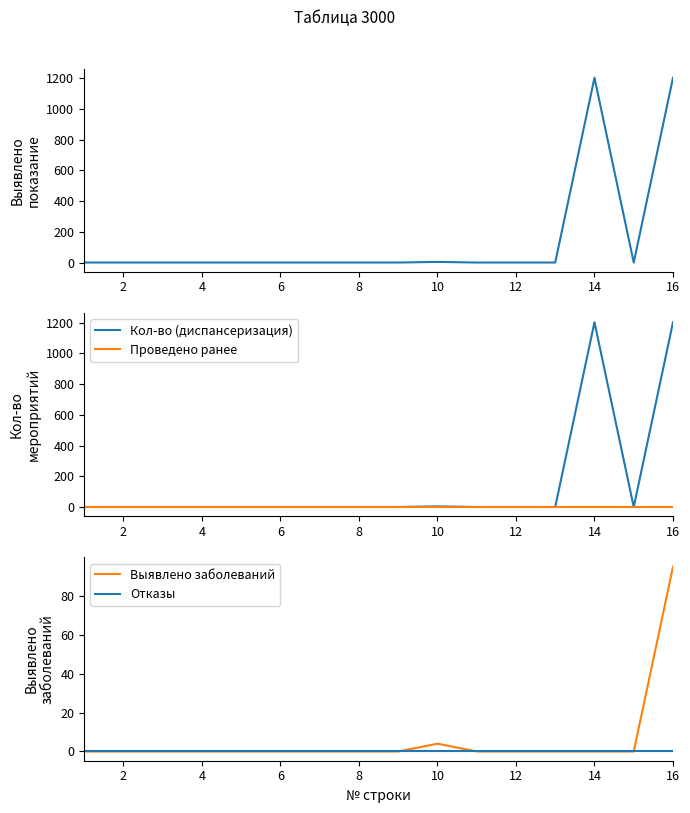

The value of Выявлено заболеваний at 10 is 32. True or false?

False